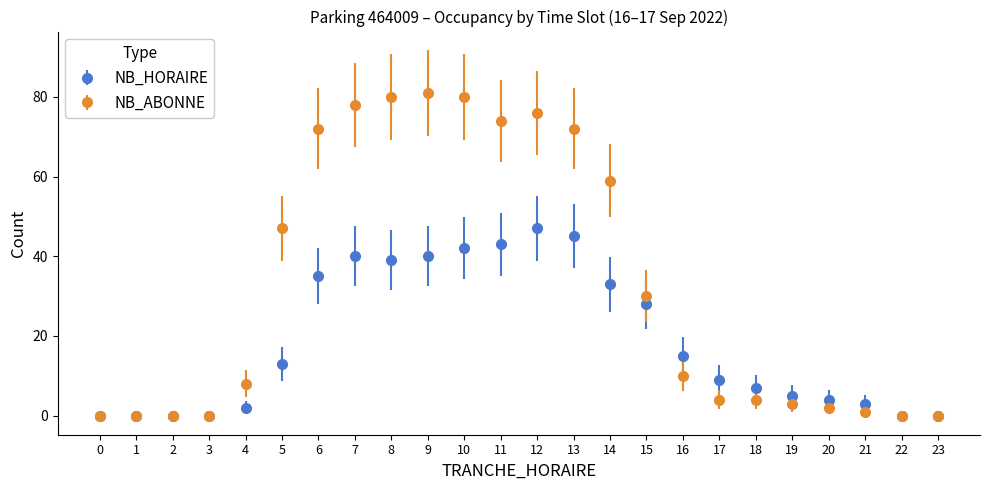

Between 8 and 14, which series saw the biggest shift?

NB_ABONNE